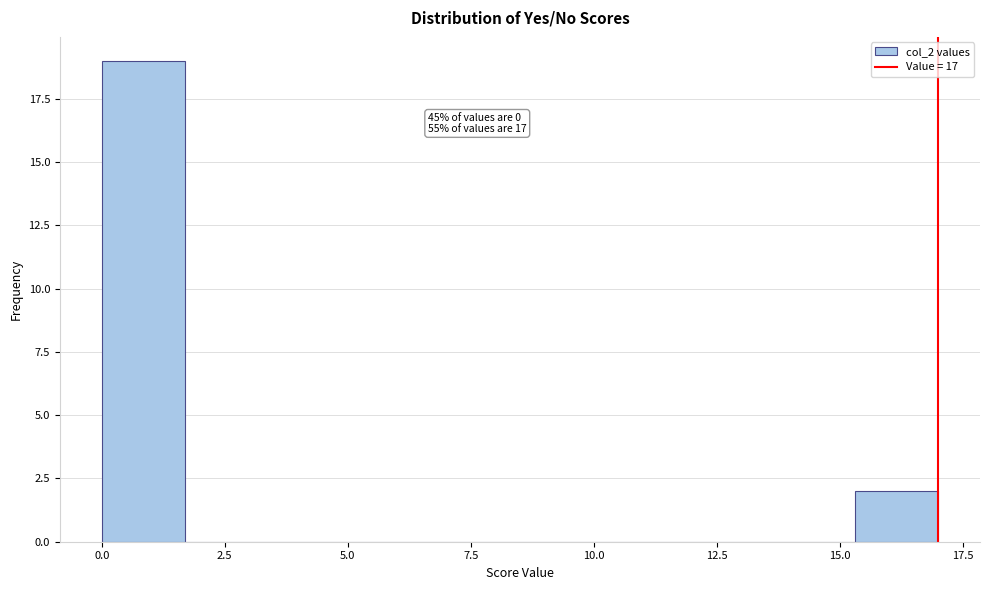

Around what value on the x-axis is the tallest bar? Give the approximate position of its centre, as read against the axis.

1.0